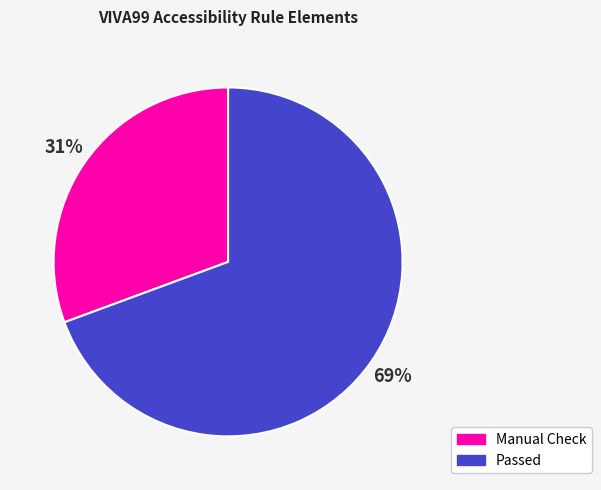

Is there a majority slice in this chart?

Yes